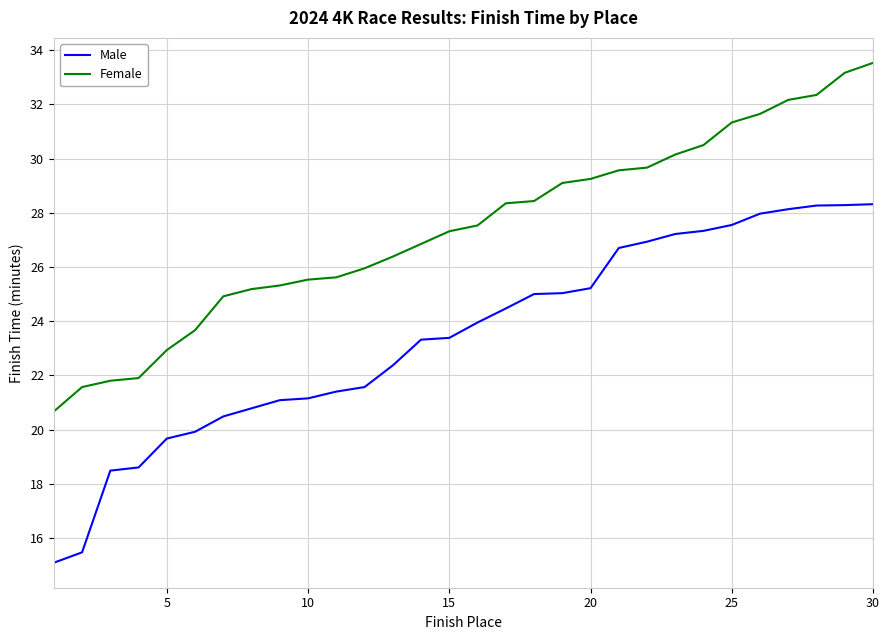

Which series has the largest total across all categories?

Female